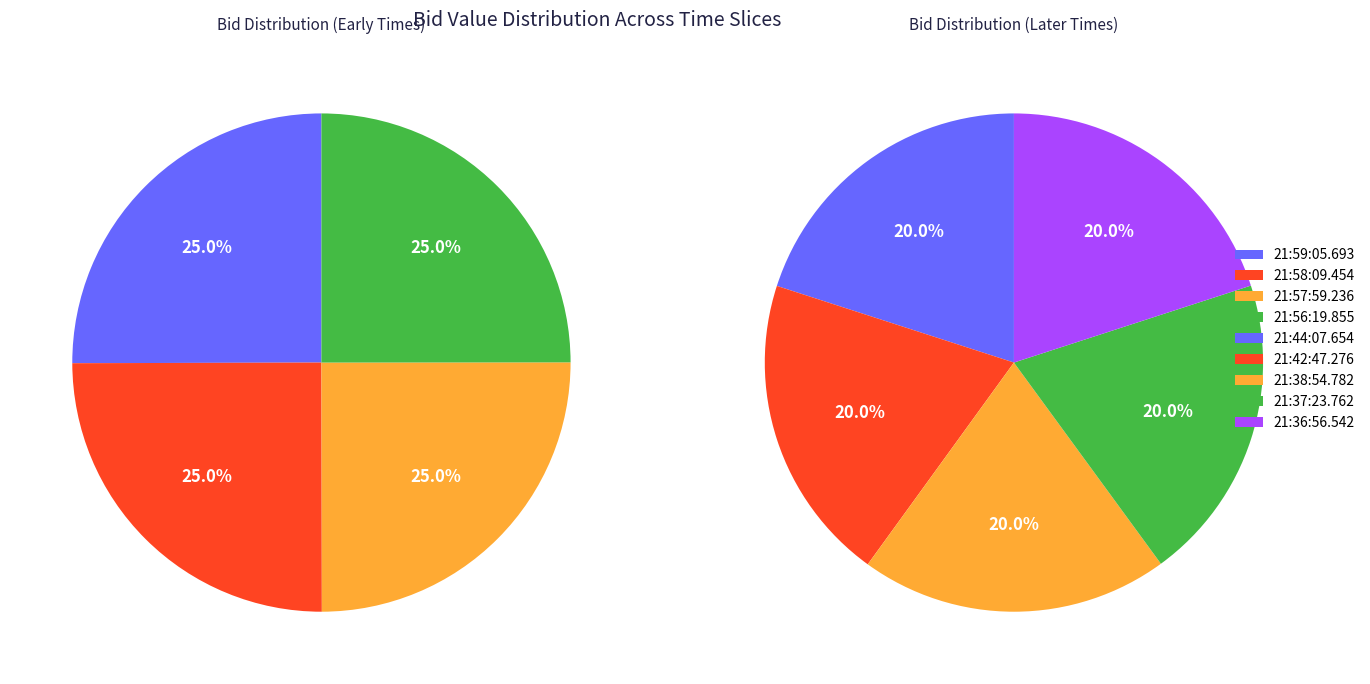

Which slice is the smallest?

21:58:09.454